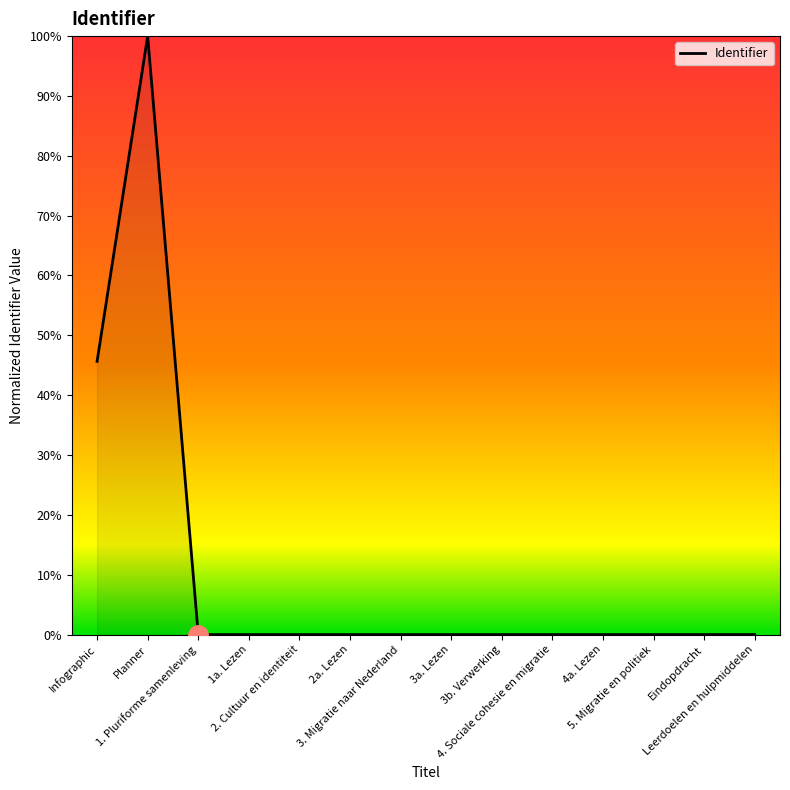

What is the greatest value displayed?

100.0